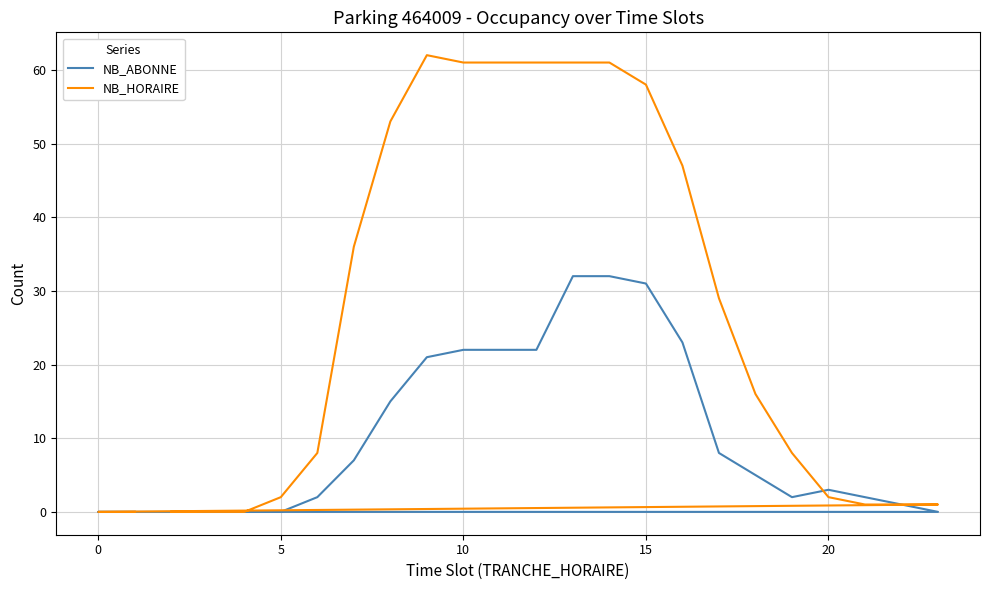

At how many categories does at least one series exceed 56?

7